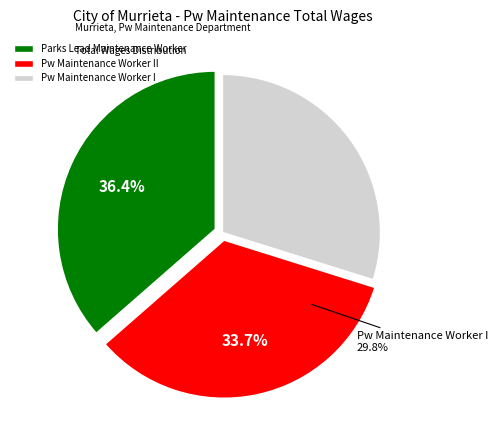

What portion of the pie excludes Pw Maintenance Worker I?

70.2%